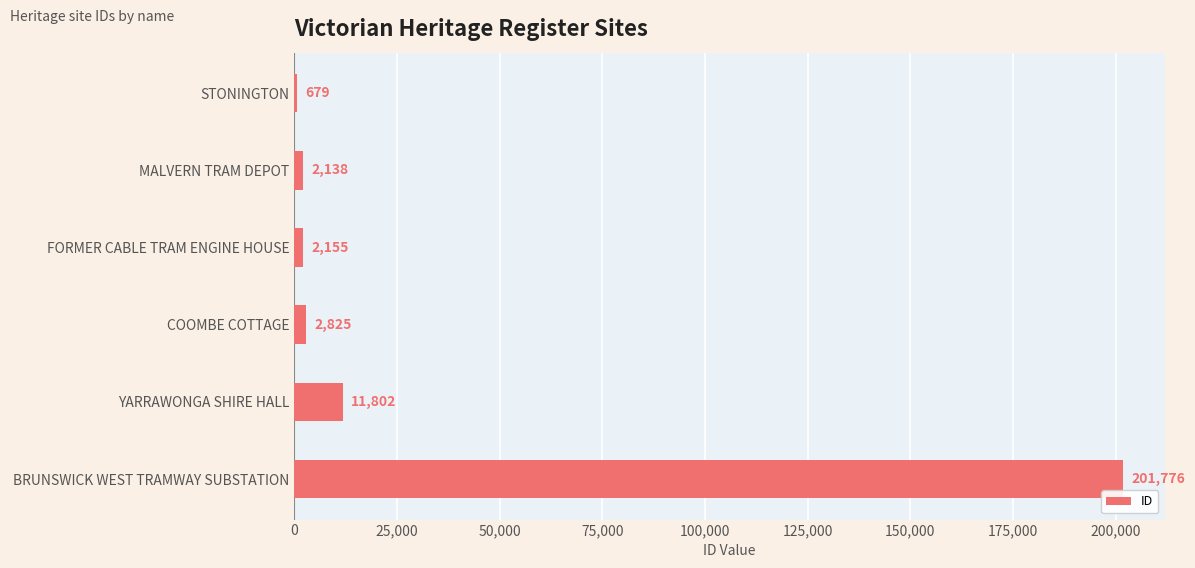

Reading top to bottom, extract all data points from this chart.

STONINGTON=679	MALVERN TRAM DEPOT=2138	FORMER CABLE TRAM ENGINE HOUSE=2155	COOMBE COTTAGE=2825	YARRAWONGA SHIRE HALL=11802	BRUNSWICK WEST TRAMWAY SUBSTATION=201776